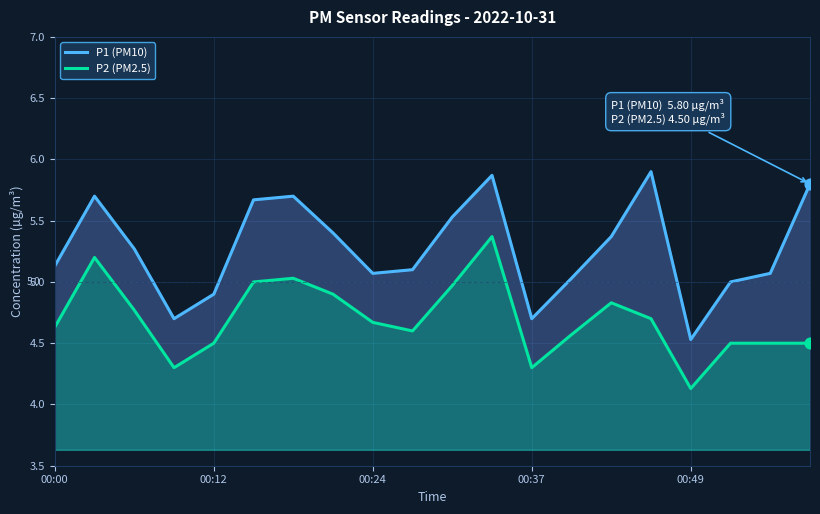

Which series has the largest total across all categories?

P1 (PM10)